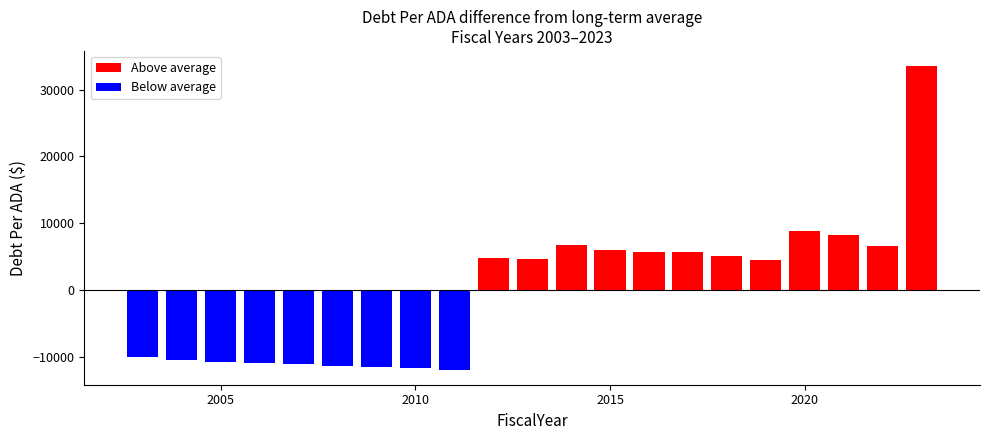

What is the smallest value displayed?

-11920.8